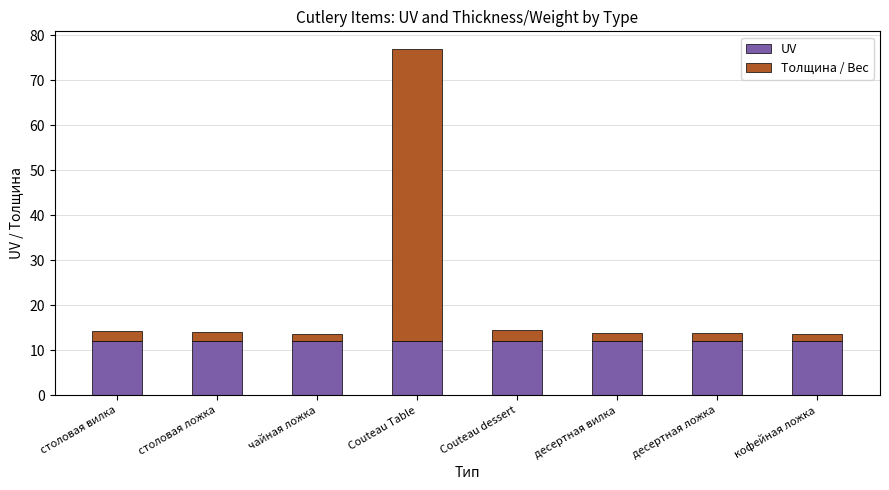

What are all the series names shown in the legend?

UV, Толщина / Вес